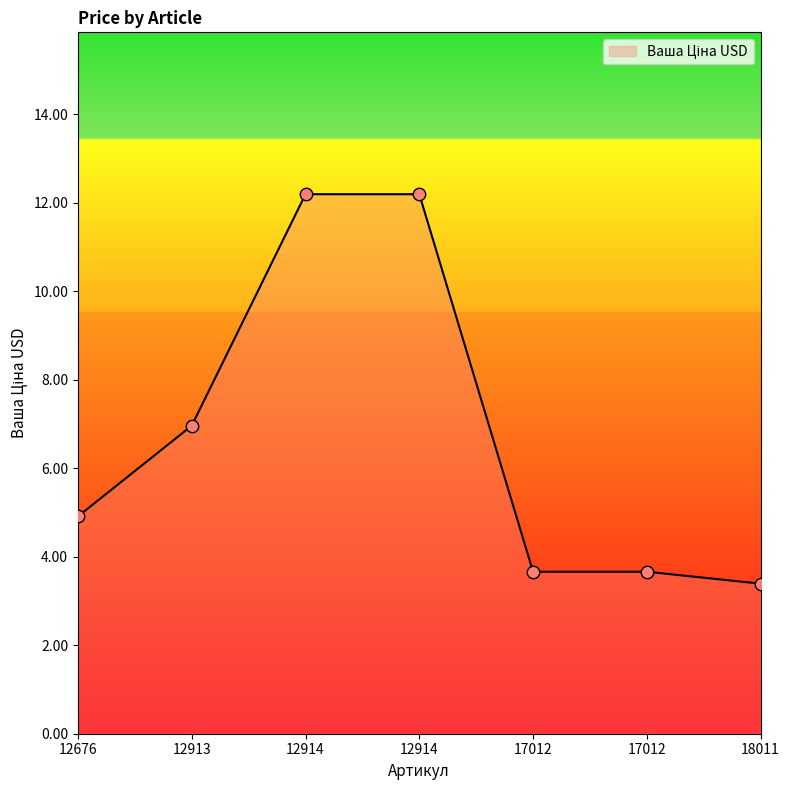

What is the ratio of the value at 17012 to the value at 18011?

1.1